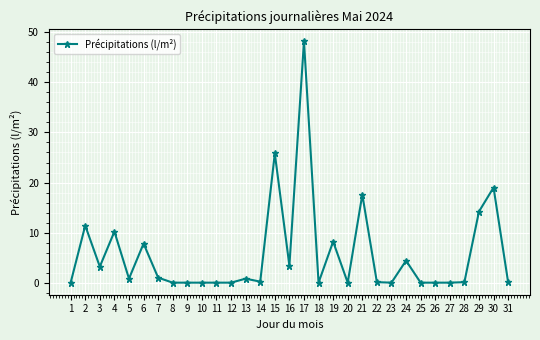

True or false: the data has more than 0 interior local peaks.

True